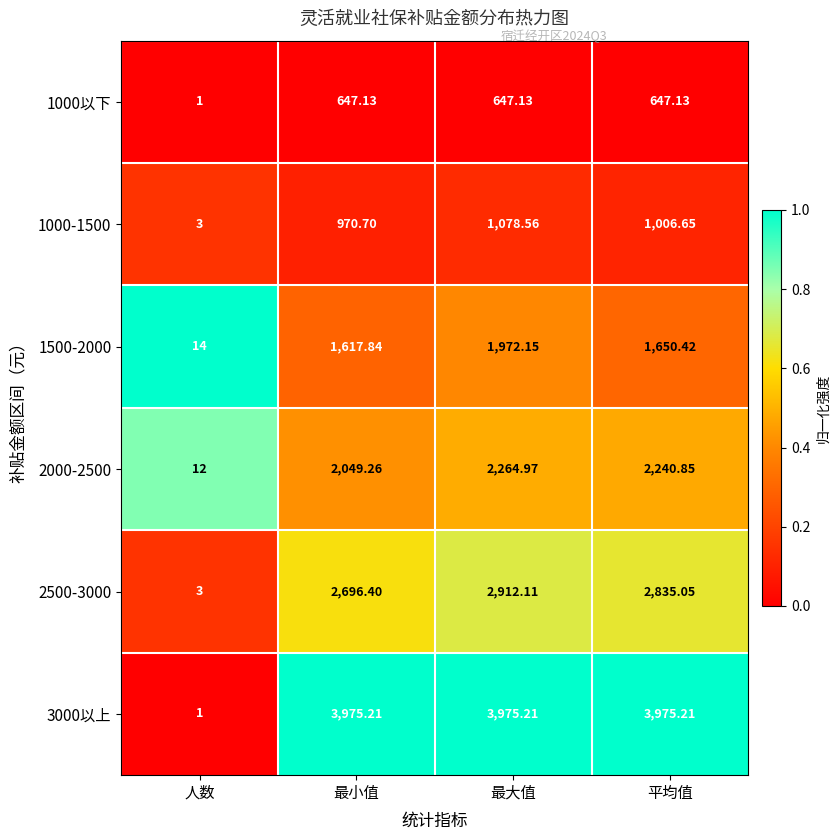

What is the total value across all series at 人数?

34.0